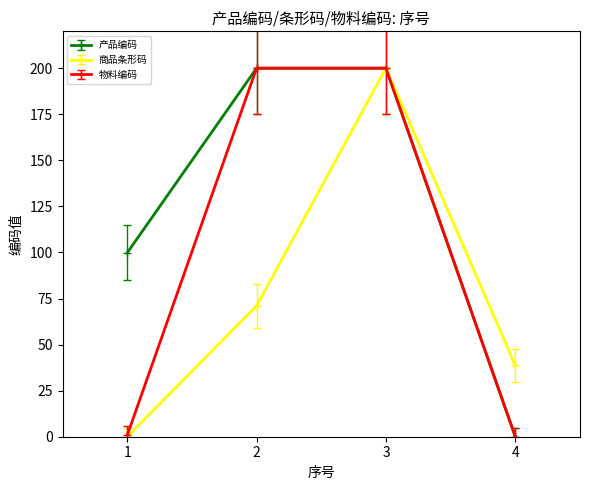

At which category is the sum across all series the highest?

3